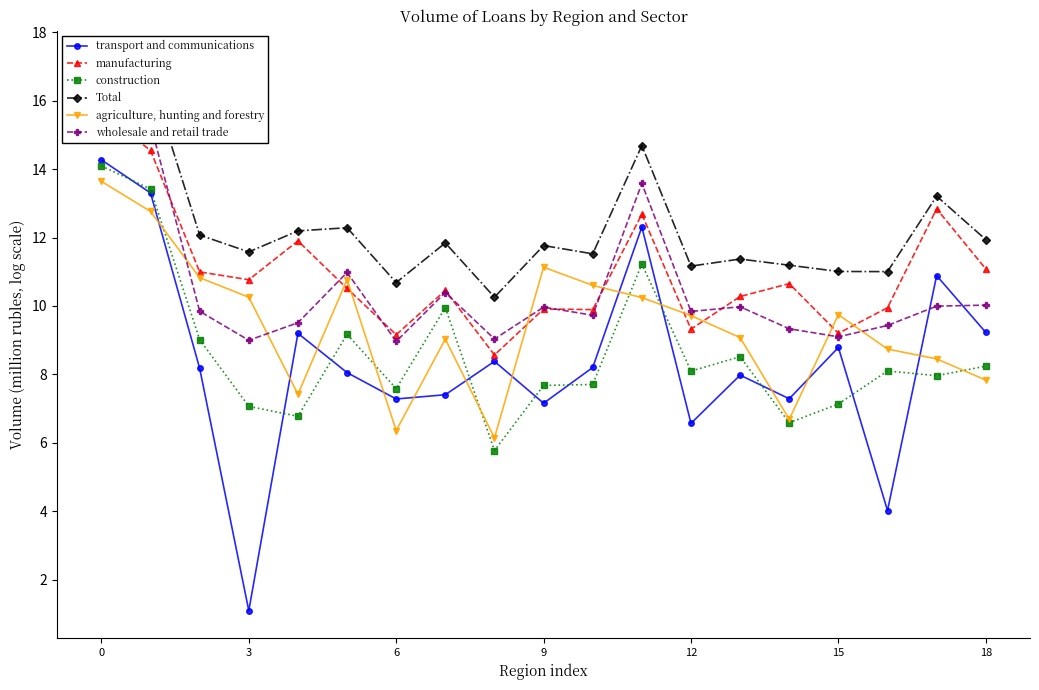

Which series changed the most between 7 and 15?

construction